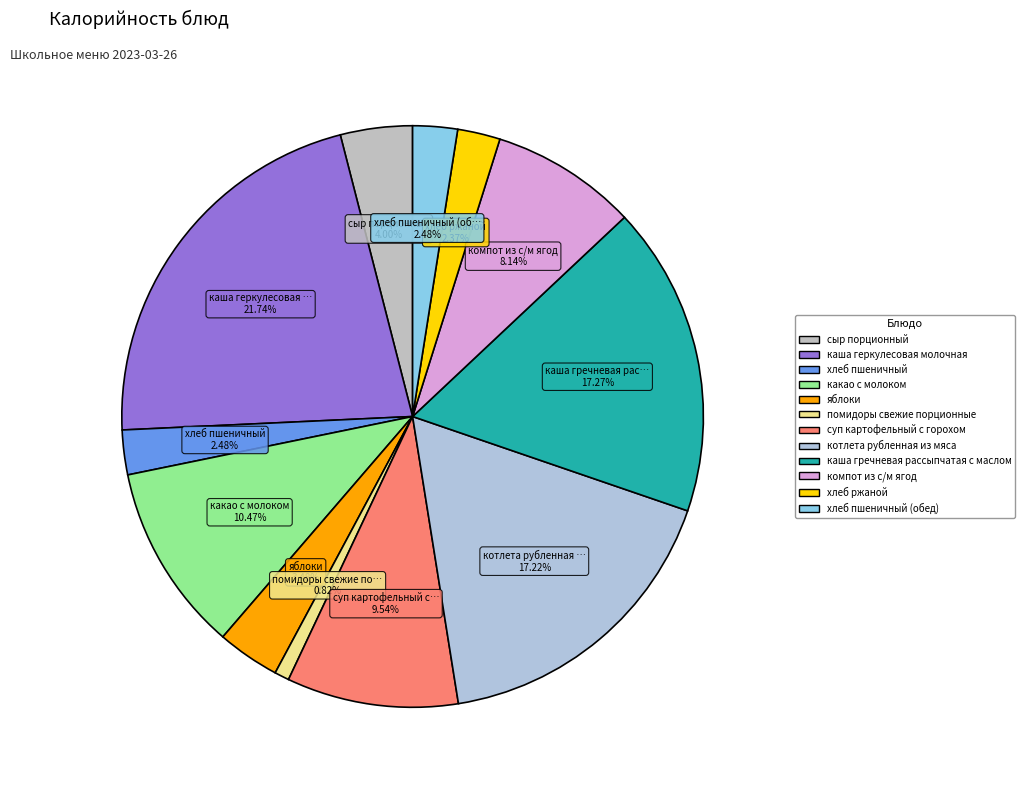

What is the largest slice in the pie chart?

каша геркулесовая молочная